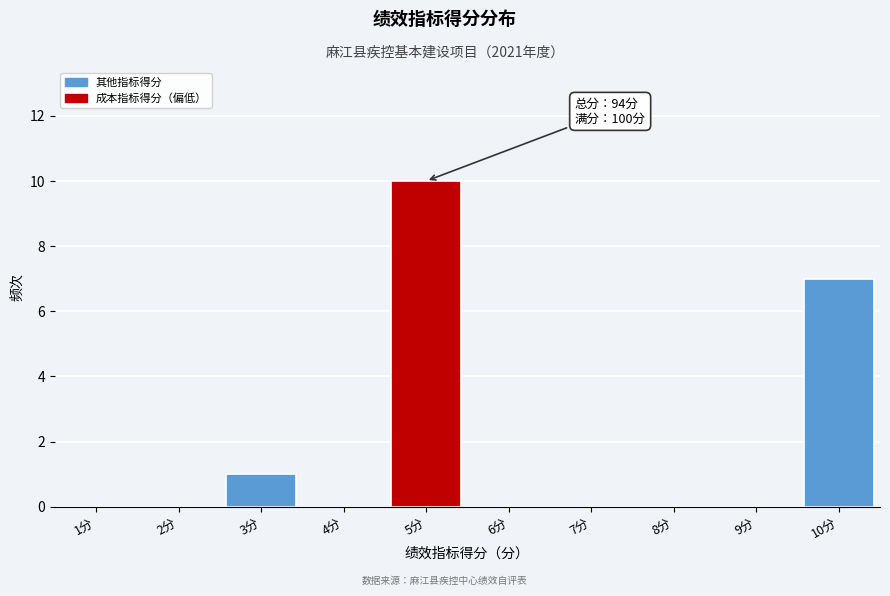

Reading right to left, list all the values displayed in this chart.

10分=7	9分=0	8分=0	7分=0	6分=0	5分=10	4分=0	3分=1	2分=0	1分=0